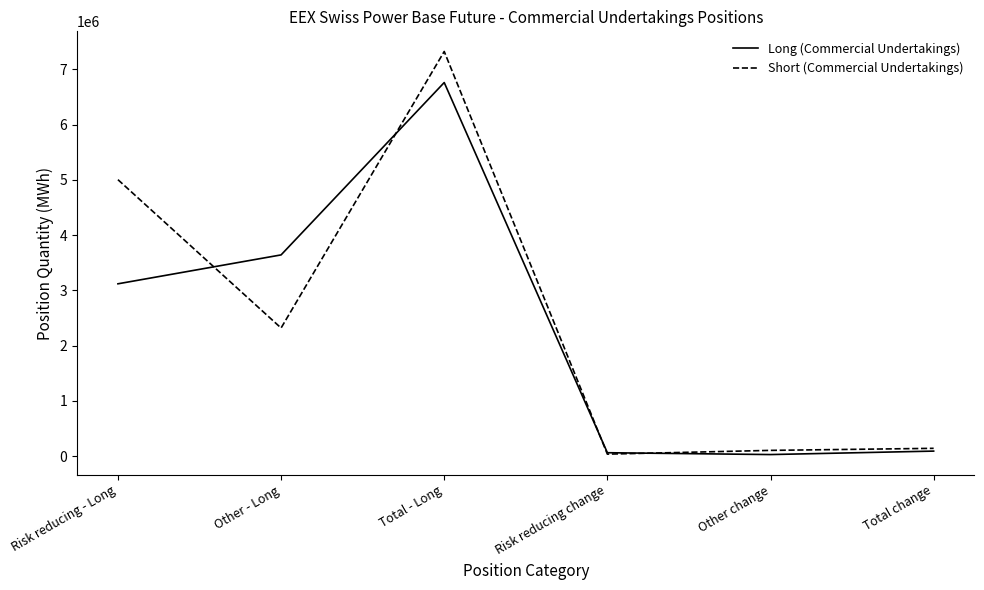

Rank the series by their maximum value, from lowest to highest.

Long (Commercial Undertakings), Short (Commercial Undertakings)